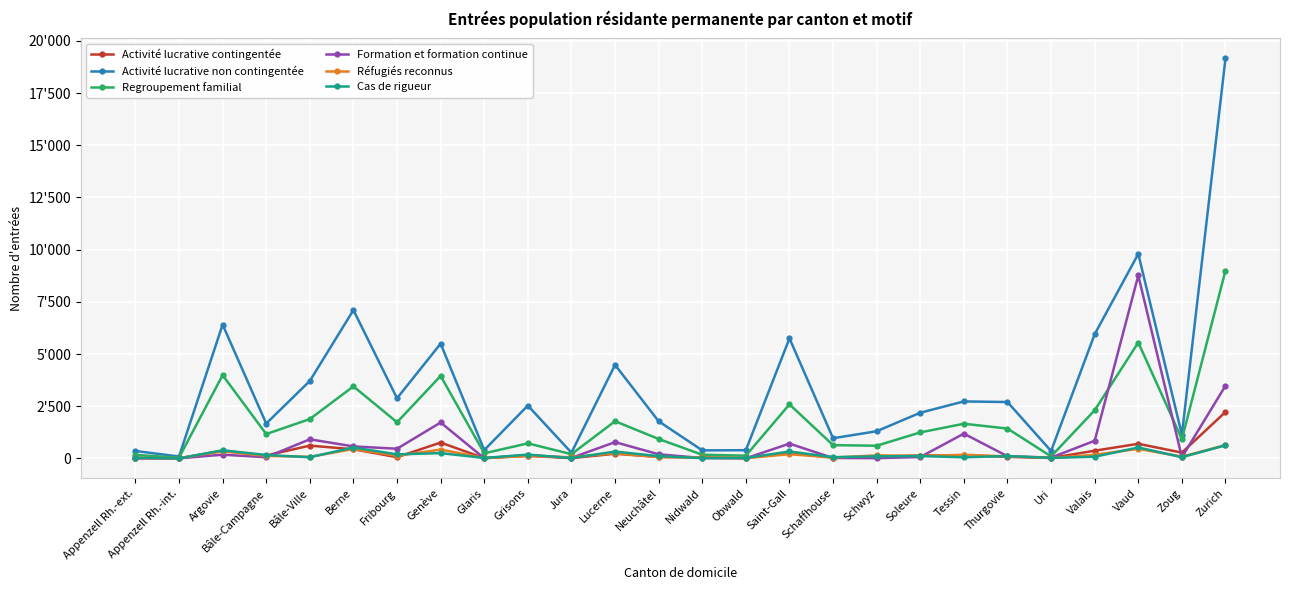

Does the chart have visible grid lines?

Yes